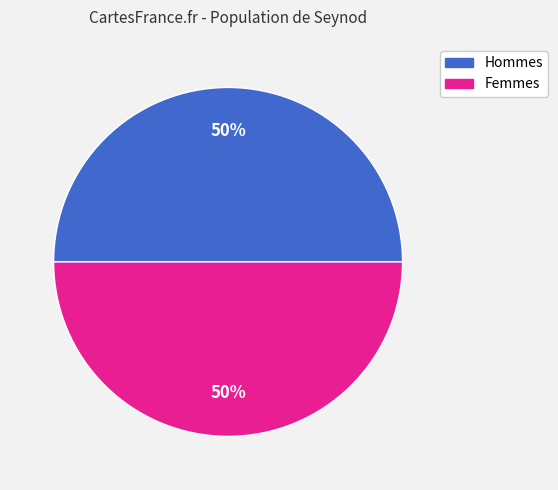

To the nearest percent, what portion does Hommes represent?

50%